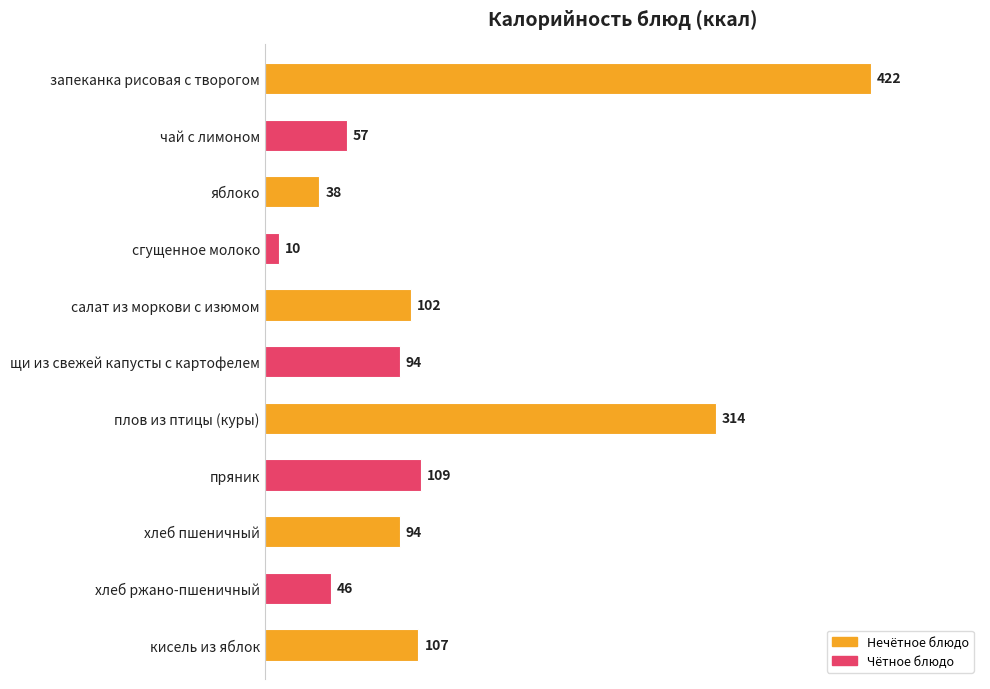

How many categories are shown in the chart?

11